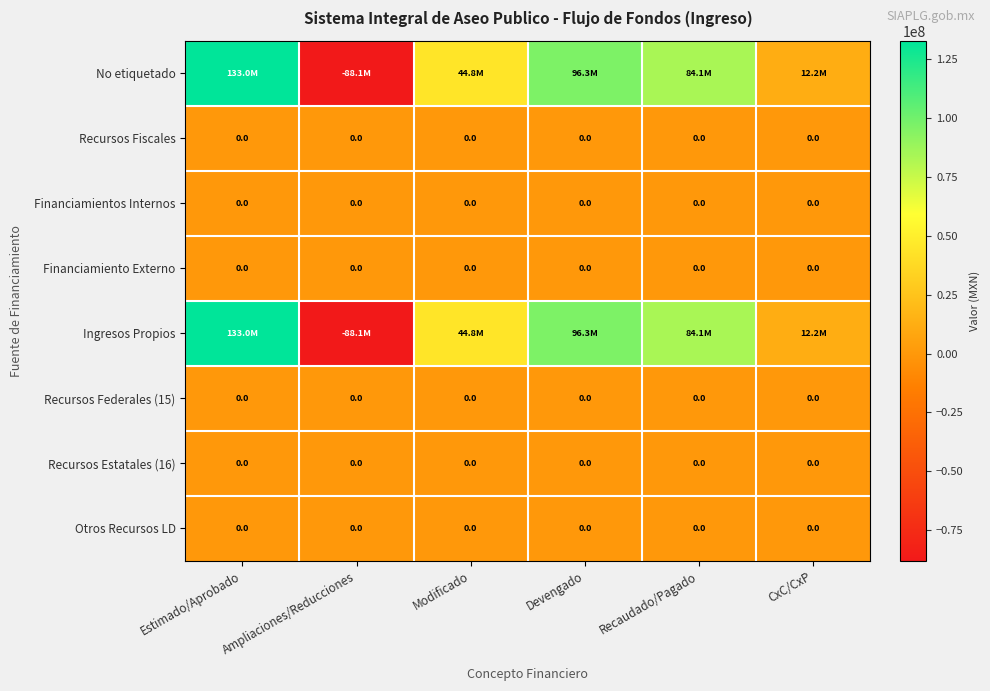

At CxC/CxP, list the series in order from smallest to largest.

Recursos Fiscales, Financiamientos Internos, Financiamiento Externo, Recursos Federales (15), Recursos Estatales (16), Otros Recursos LD, No etiquetado, Ingresos Propios